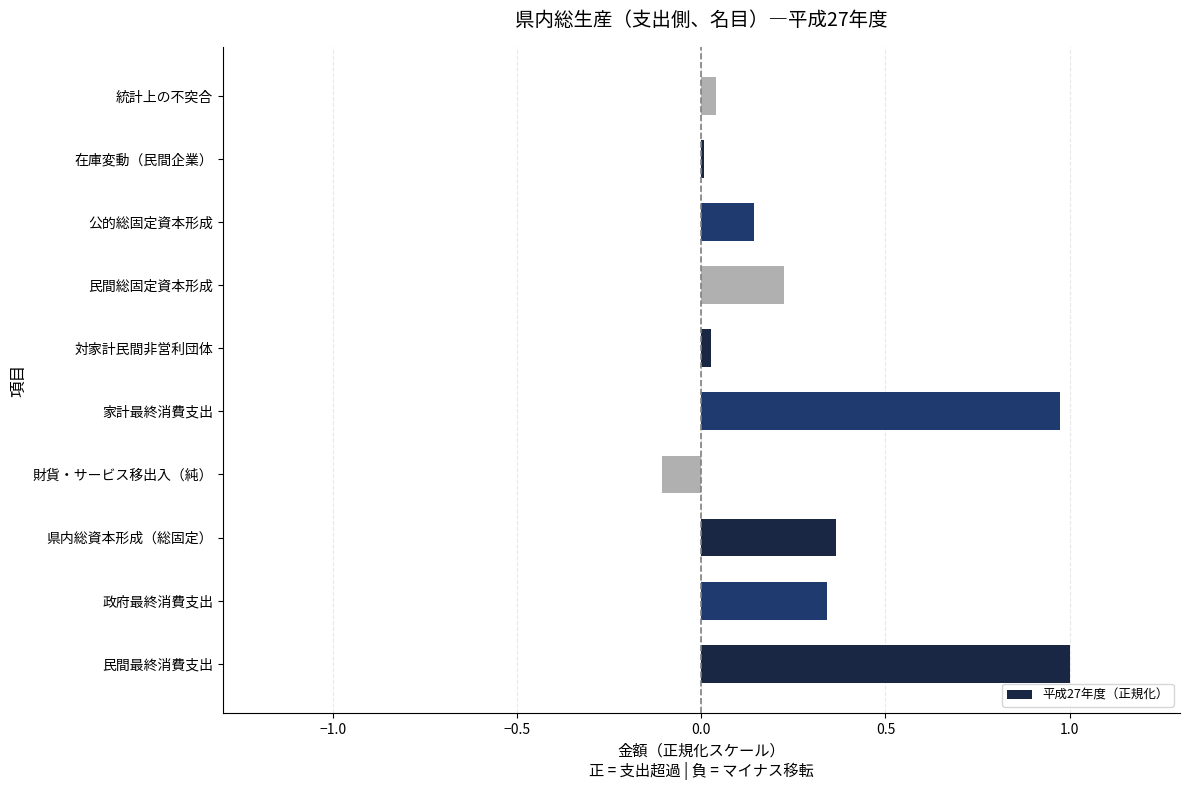

What is the greatest value displayed?

1.0